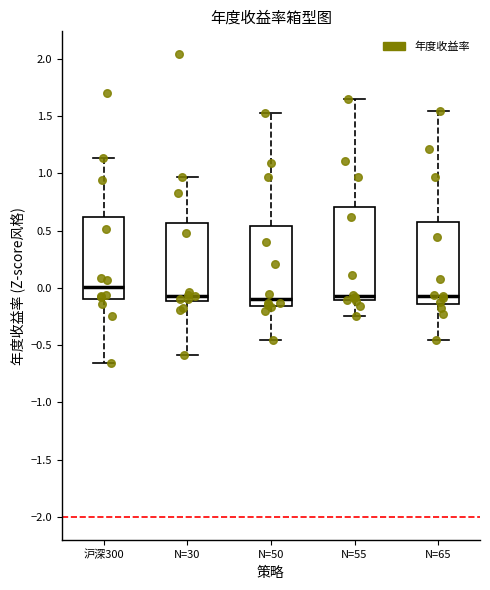

Reading left to right, transcribe this box plot: for each box, give where its median line is, the range the box spans, and where its two whiskers end, as read against the y-axis. The values are not printed on the chart, so give them approximately, as read against the axis.

沪深300: median 0.00, box -0.10 to 0.60, whiskers -0.65 to 1.15
N=30: median -0.05, box -0.10 to 0.55, whiskers -0.60 to 0.95
N=50: median -0.10, box -0.15 to 0.55, whiskers -0.45 to 1.55
N=55: median -0.05, box -0.10 to 0.70, whiskers -0.25 to 1.65
N=65: median -0.05, box -0.15 to 0.55, whiskers -0.45 to 1.55